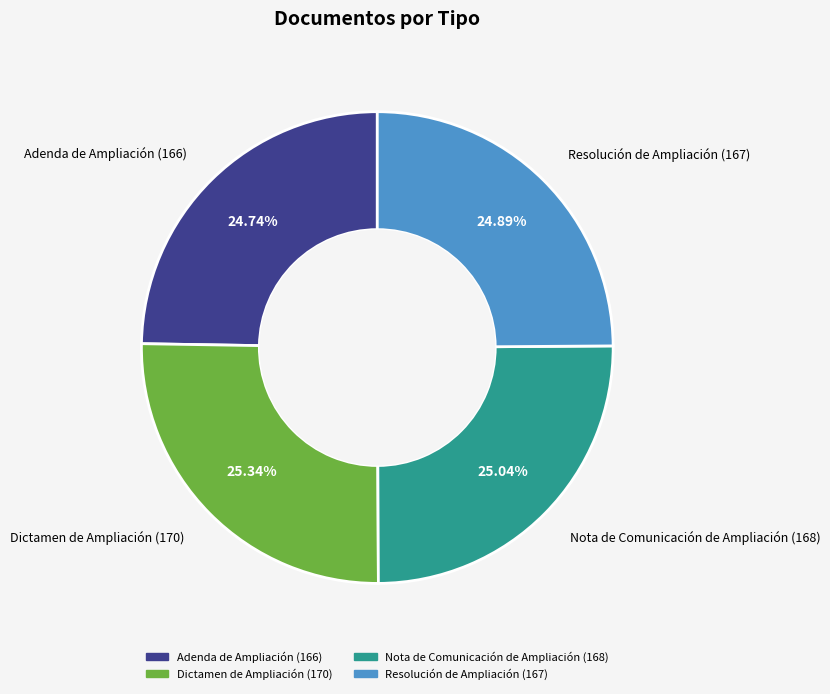

How much of the chart is everything except Adenda de Ampliación?

75.3%